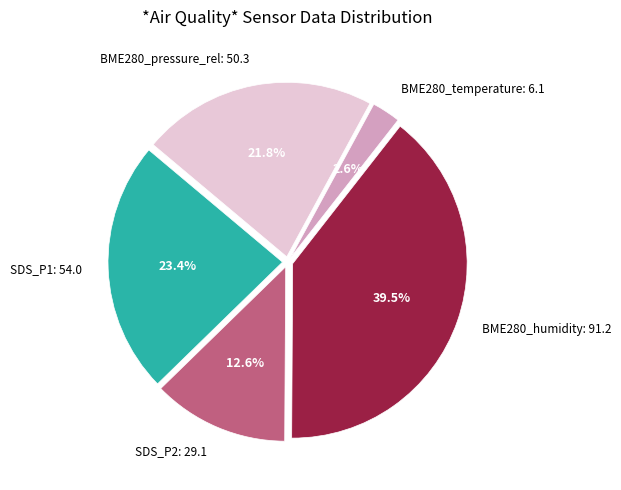

Between BME280_pressure_rel and BME280_temperature, which is larger?

BME280_pressure_rel